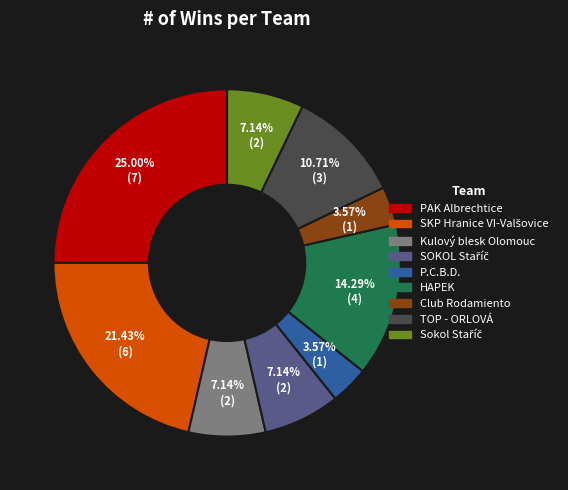

To the nearest percent, what is the average slice percentage?

11%